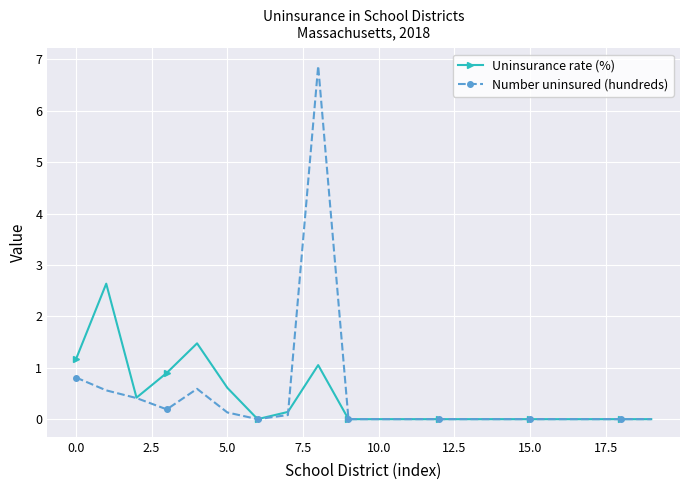

How many distinct data groups are displayed?

2